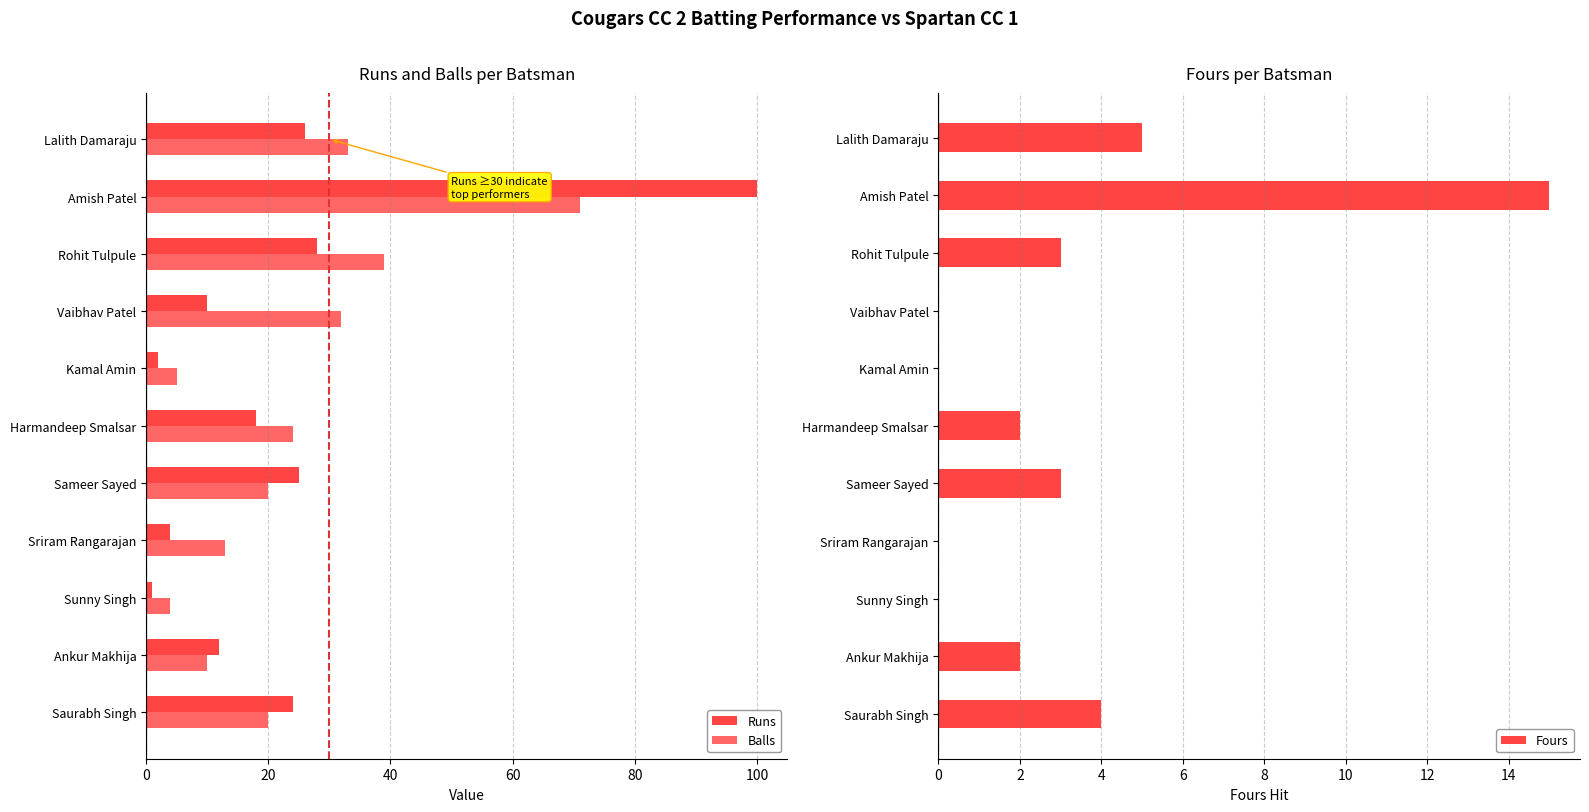

The Runs series shows 9 at Sameer Sayed. True or false?

False